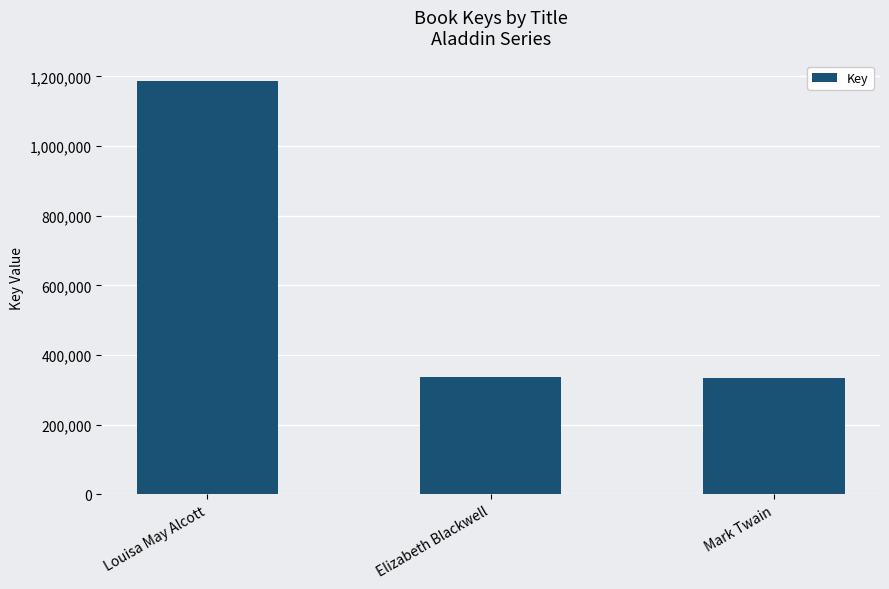

At which label does the data first exceed 336370?

Louisa May Alcott